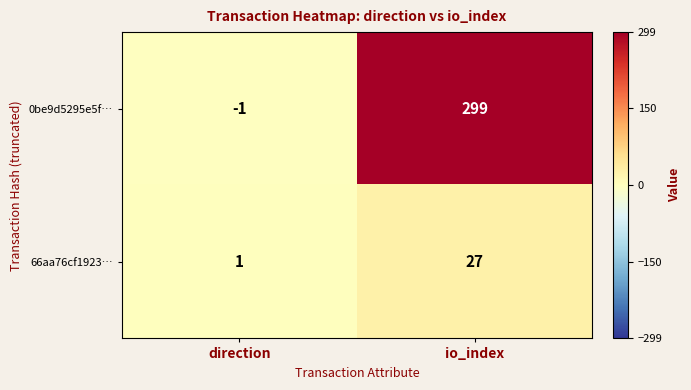

What is the difference between the 66aa76cf1923… values at io_index and direction?

26